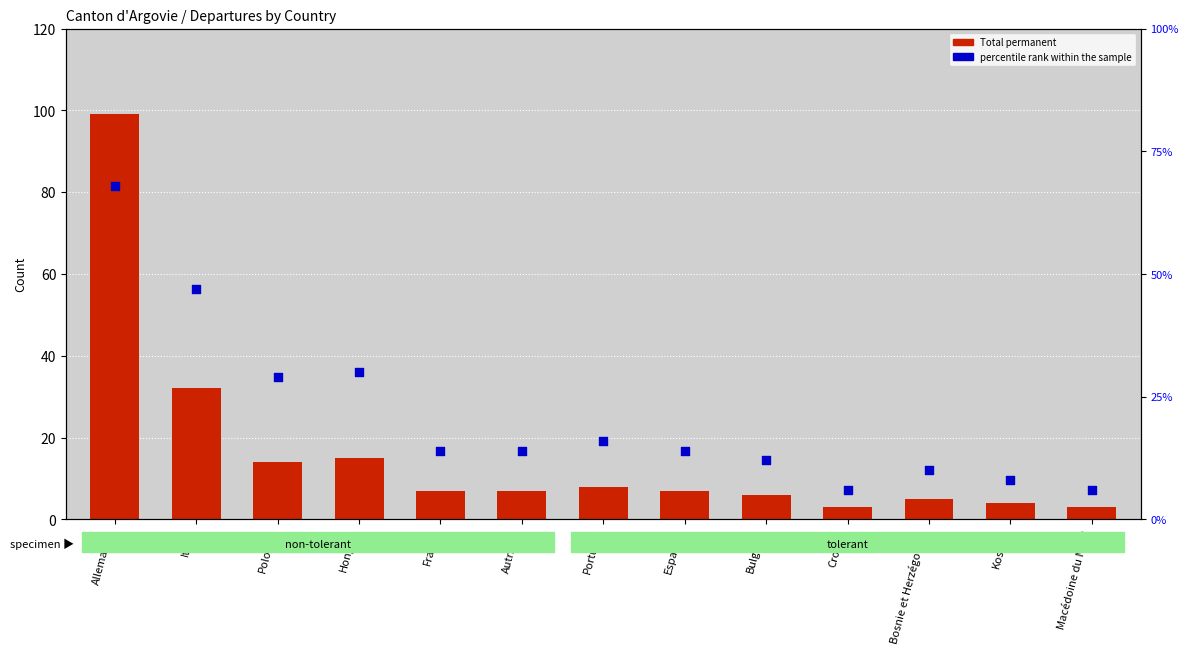

Is the value of percentile rank within the sample at Espagne greater than the value of Total permanent at France?

Yes